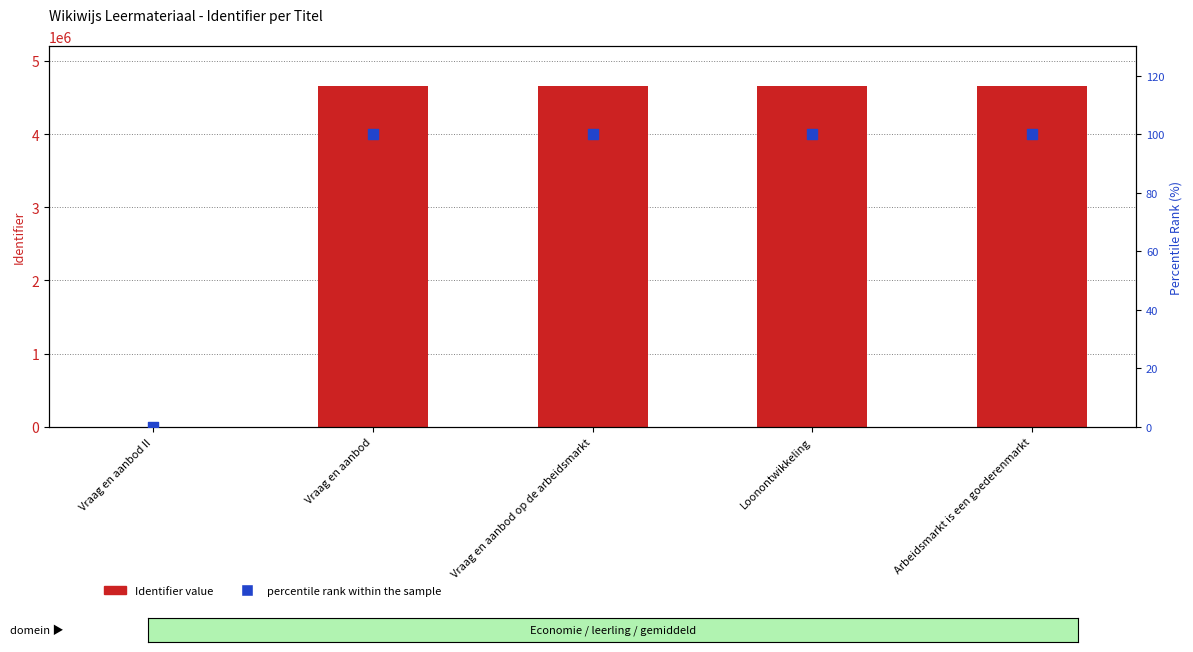

What is the total value across all series at Arbeidsmarkt is een goederenmarkt?

4659082